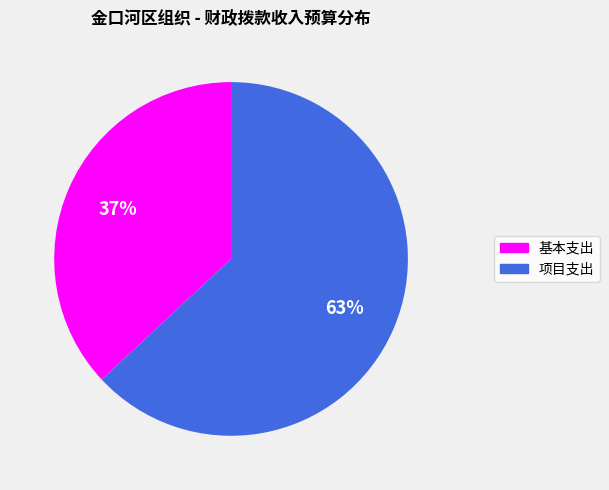

To the nearest percent, what portion does 基本支出 represent?

37%